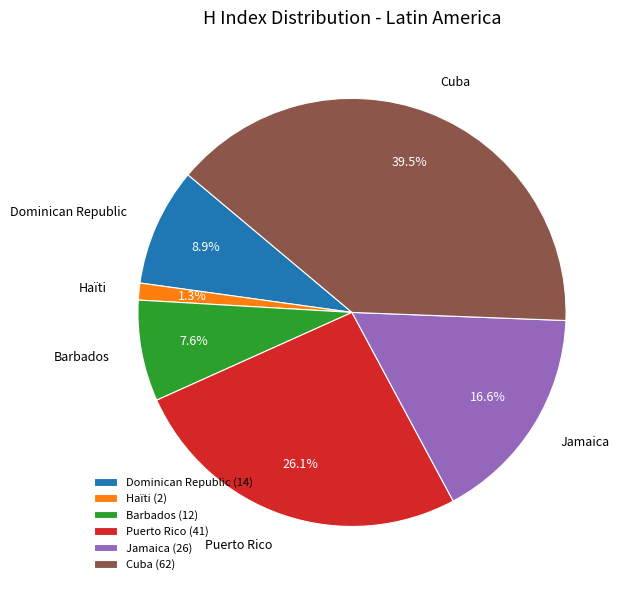

To the nearest percent, what portion does Barbados represent?

8%